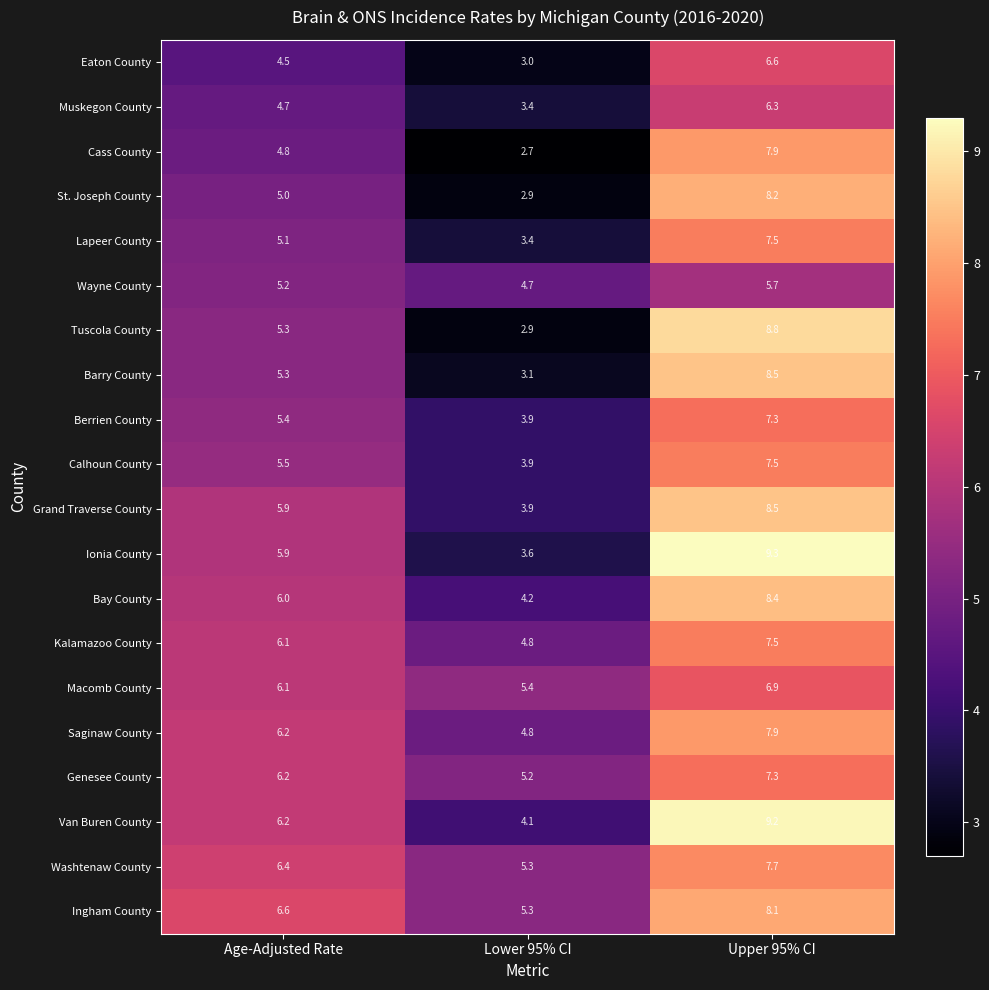

At how many categories does at least one series exceed 6?

2